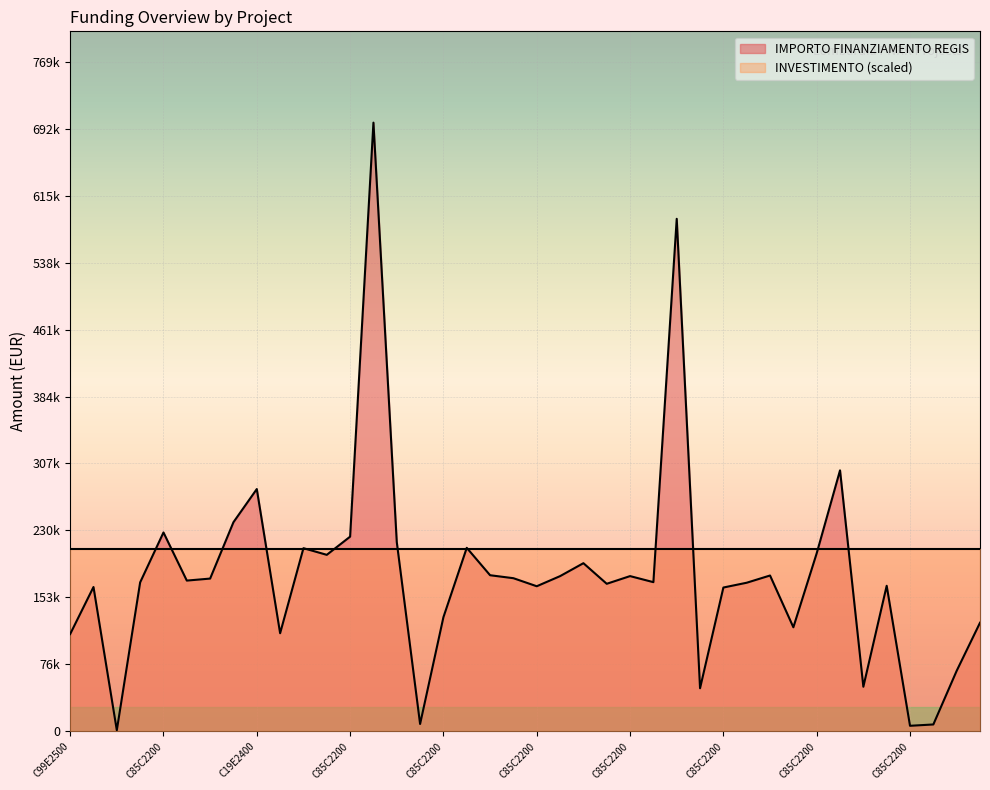

Is it true that the value at C85C2200 is 166759.8?

True